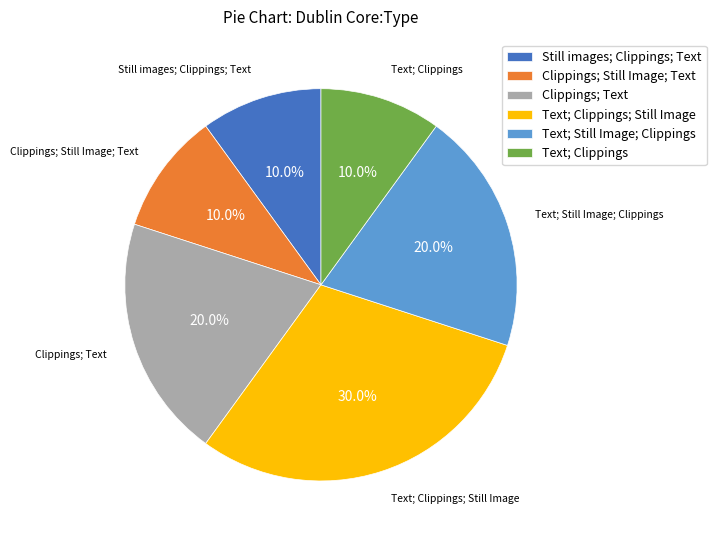

To the nearest percent, what is the difference between the Text; Clippings; Still Image and Clippings; Still Image; Text slice percentages?

20%